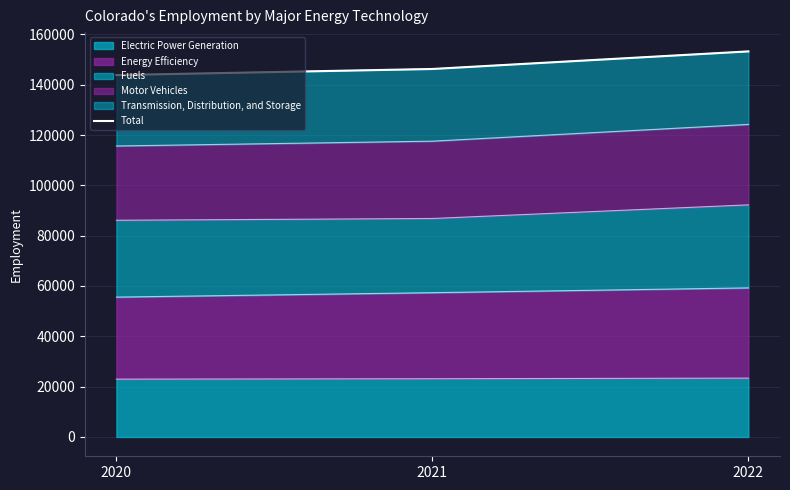

How many data points does each series have?

3